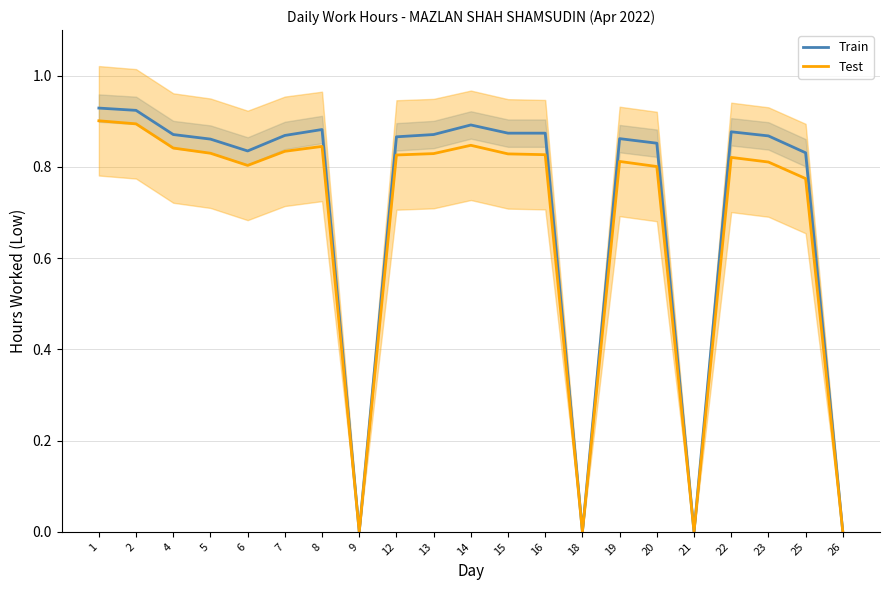

What is the value of the Test point at the 5th from the left?

0.8